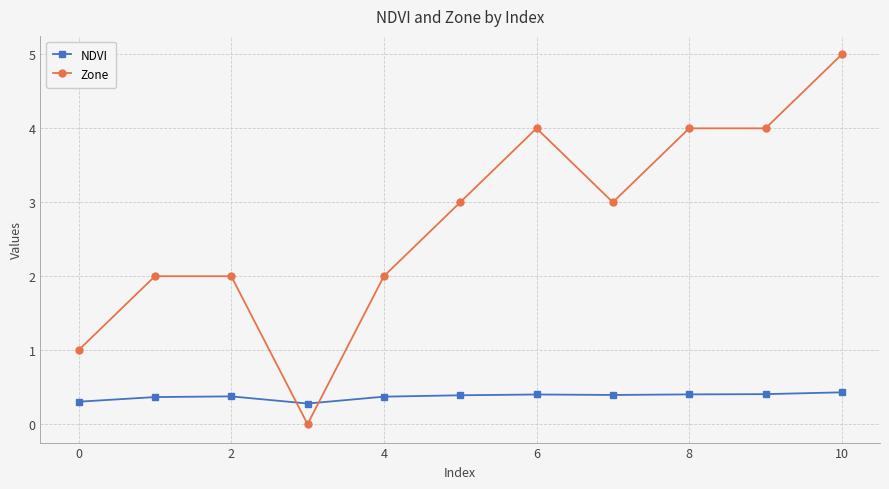

Reading left to right, transcribe all the data shown in this chart.

NDVI: 0.3	0.4	0.4	0.3	0.4	0.4	0.4	0.4	0.4	0.4	0.4
Zone: 1.0	2.0	2.0	0.0	2.0	3.0	4.0	3.0	4.0	4.0	5.0